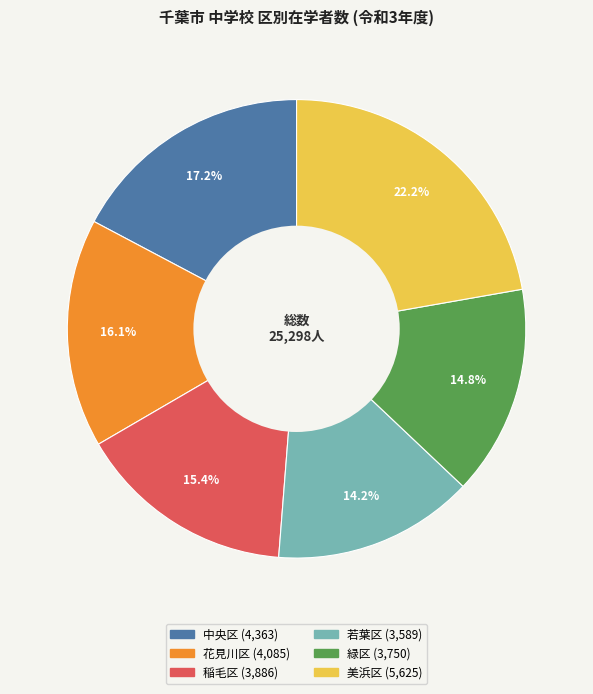

Which category has the smallest portion of the pie?

若葉区